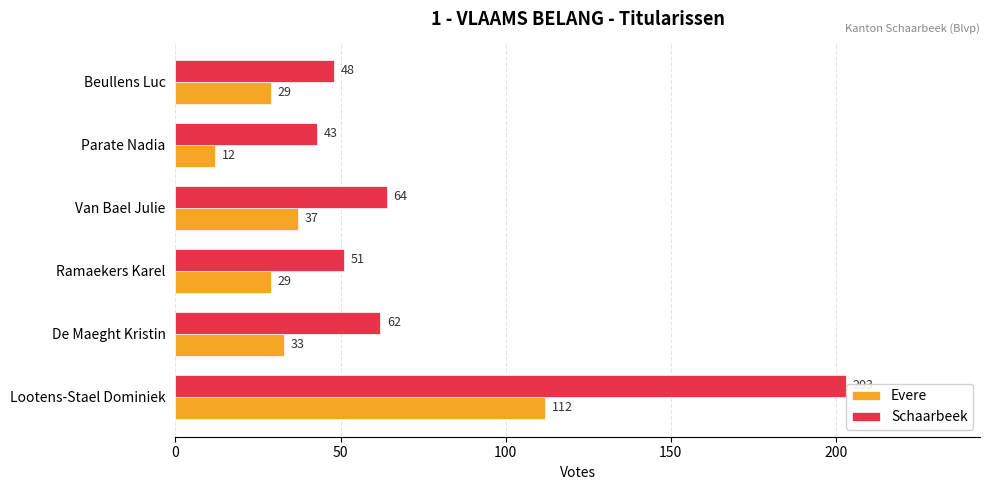

Which series has the widest spread of values?

Schaarbeek